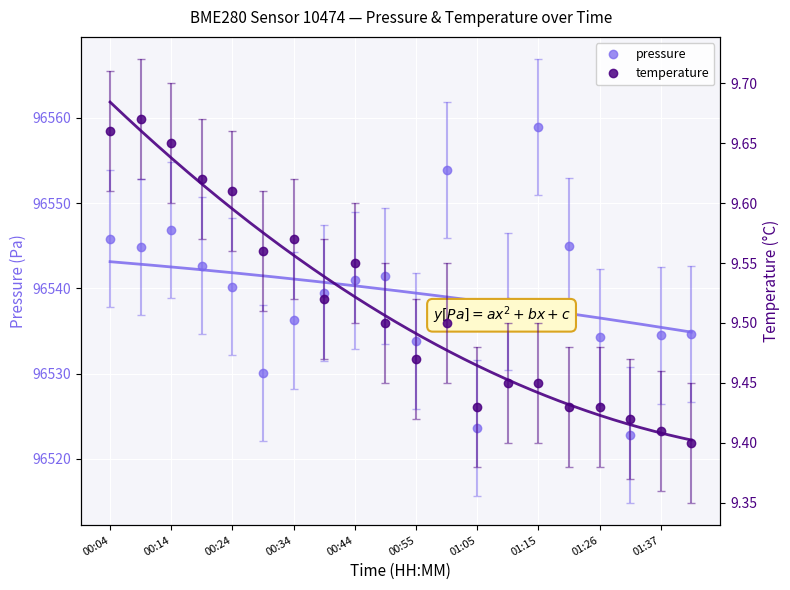

What value does the pressure series have at 01:37?

96534.5